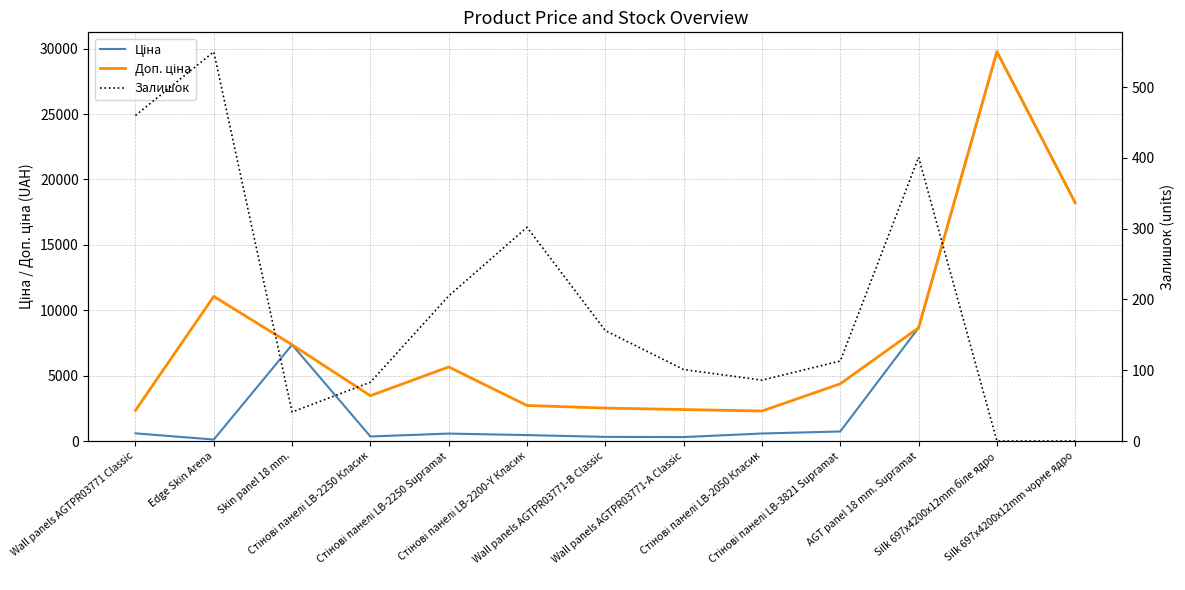

True or false: Ціна and Доп. ціна intersect in this chart.

False